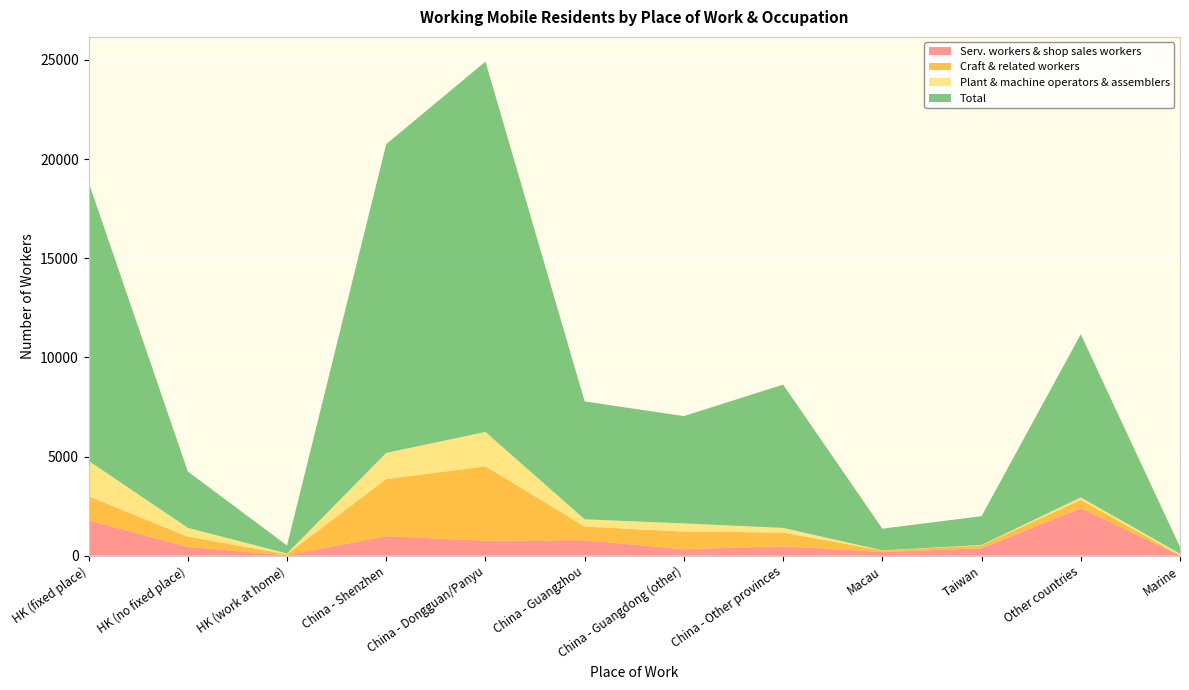

Reading left to right, list all the values displayed in this chart.

Serv. workers & shop sales workers: 1790	441	23	986	755	783	329	477	189	376	2399	16
Craft & related workers: 1212	522	54	2883	3752	692	889	693	77	142	424	16
Plant & machine operators & assemblers: 1785	447	35	1318	1734	362	412	233	8	24	119	71
Total: 14049	2839	404	15564	18672	5944	5411	7225	1091	1452	8225	339